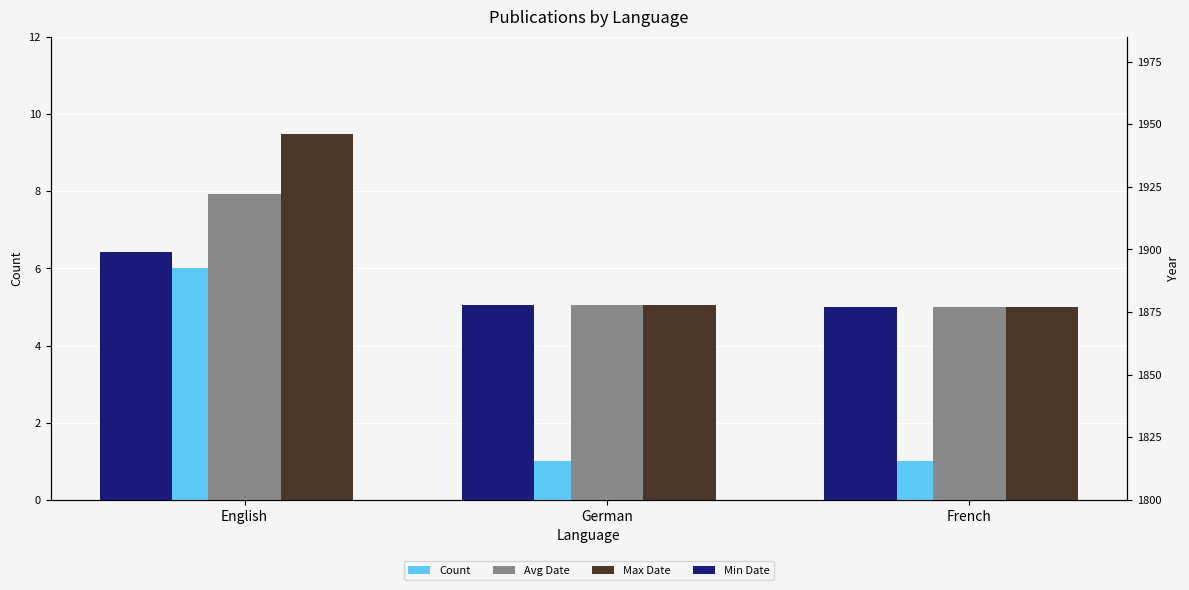

At English, list the series in order from smallest to largest.

Count, Min Date, Avg Date, Max Date